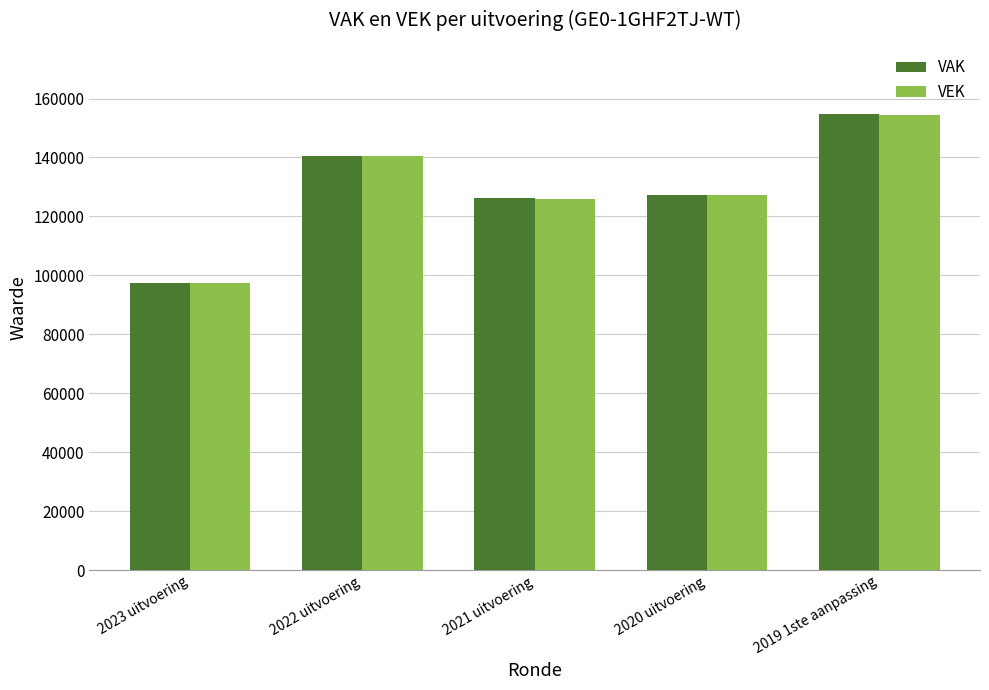

At which label does VEK reach its peak?

2019 1ste aanpassing